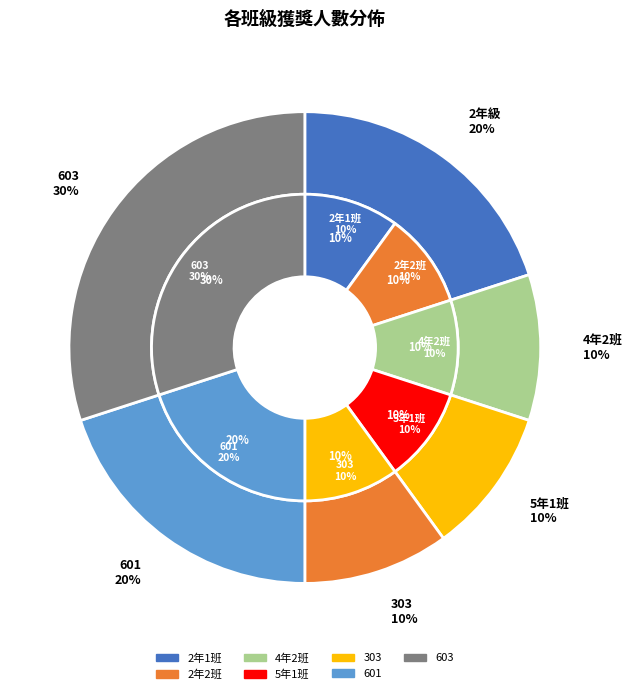

Is it true that 2年1班 is 17% of the pie?

False